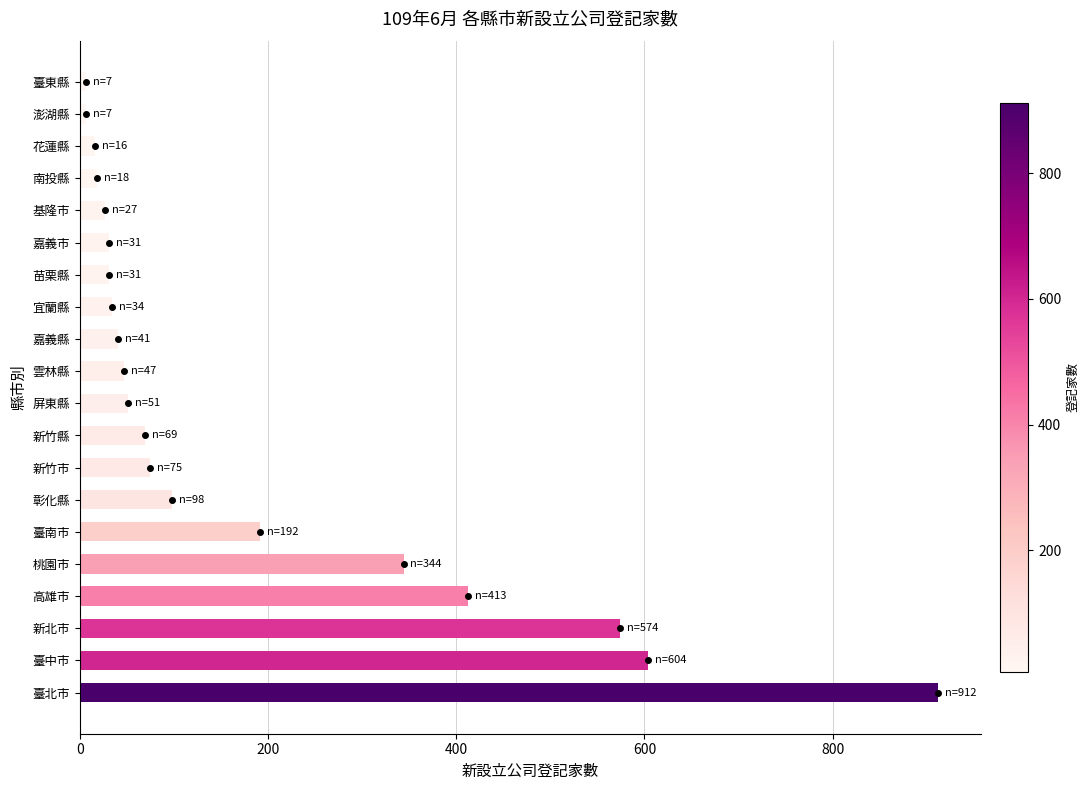

What is the ratio of the value at 基隆市 to the value at 宜蘭縣?

0.8